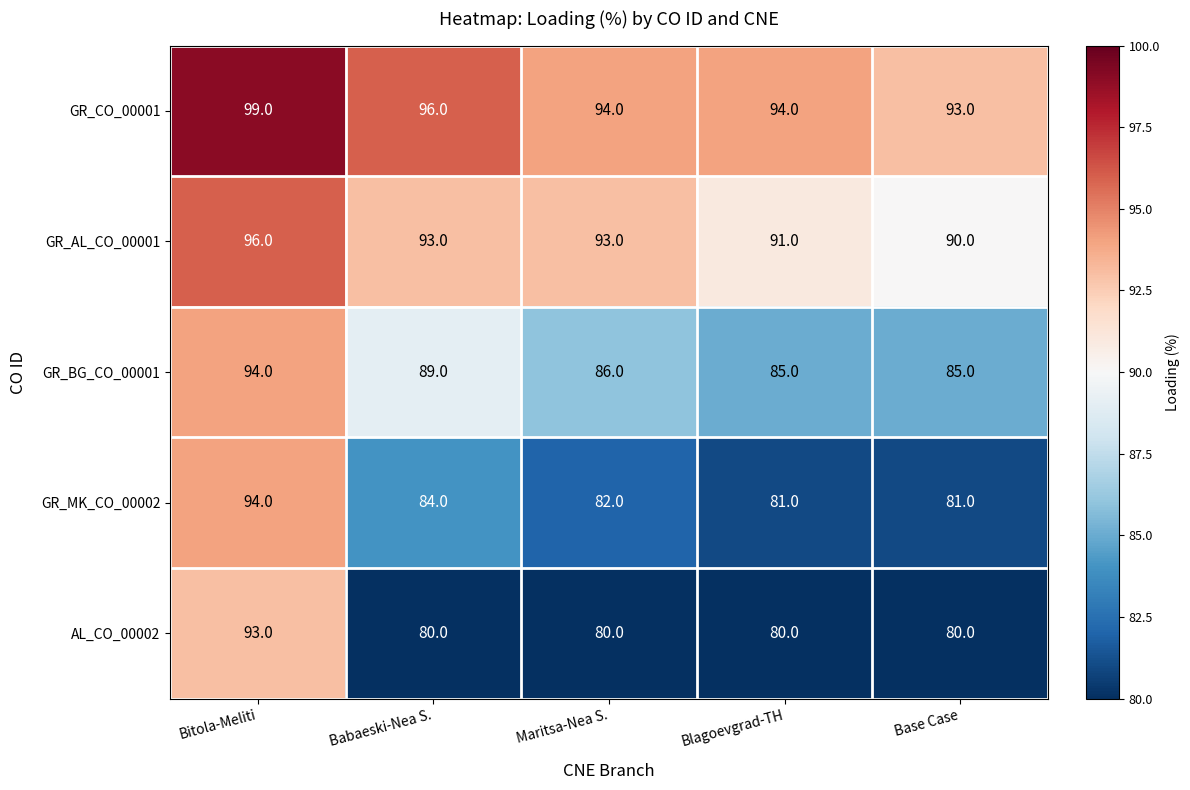

Reading left to right, what are all the values shown in this chart?

GR_CO_00001: 99	96	94	94	93
GR_AL_CO_00001: 96	93	93	91	90
GR_BG_CO_00001: 94	89	86	85	85
GR_MK_CO_00002: 94	84	82	81	81
AL_CO_00002: 93	80	80	80	80